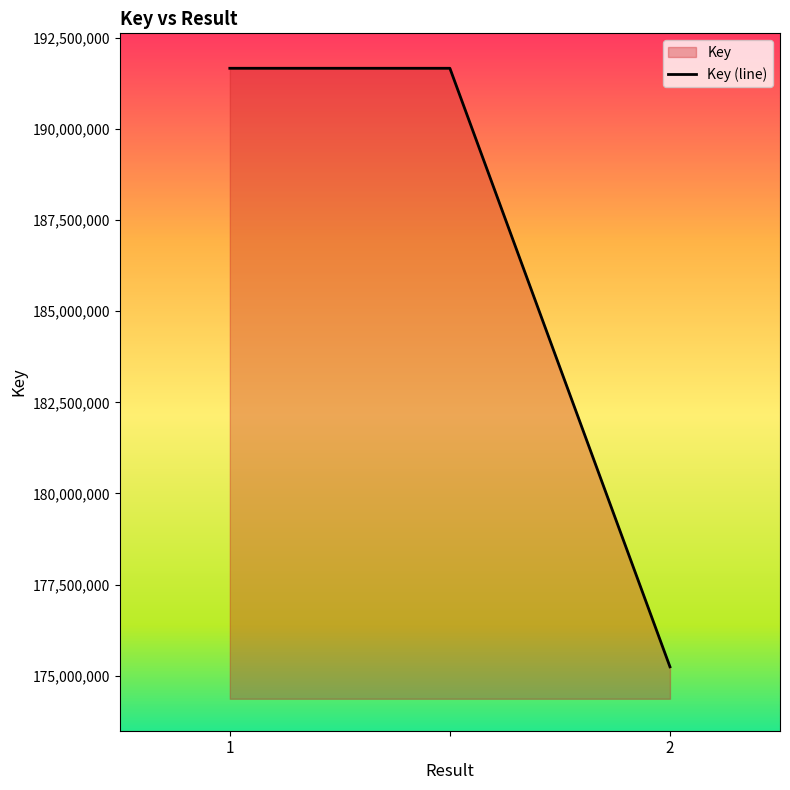

What is the label of the 3rd point from the left?

2